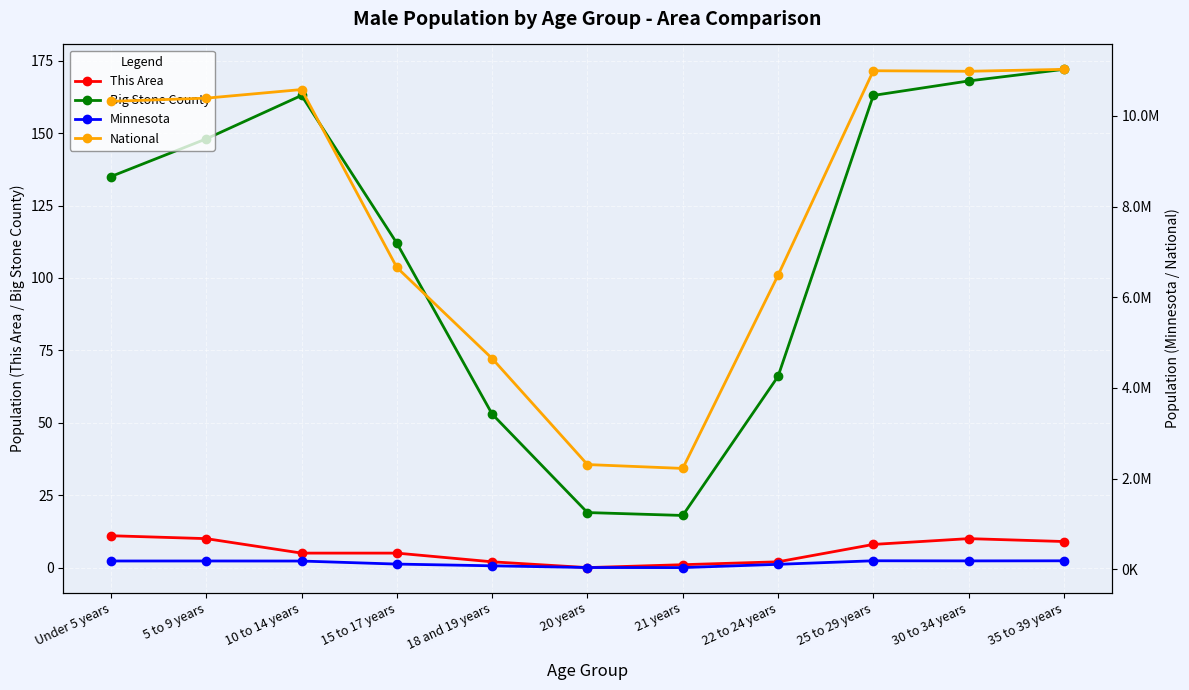

At how many categories does at least one series exceed 5387455?

8